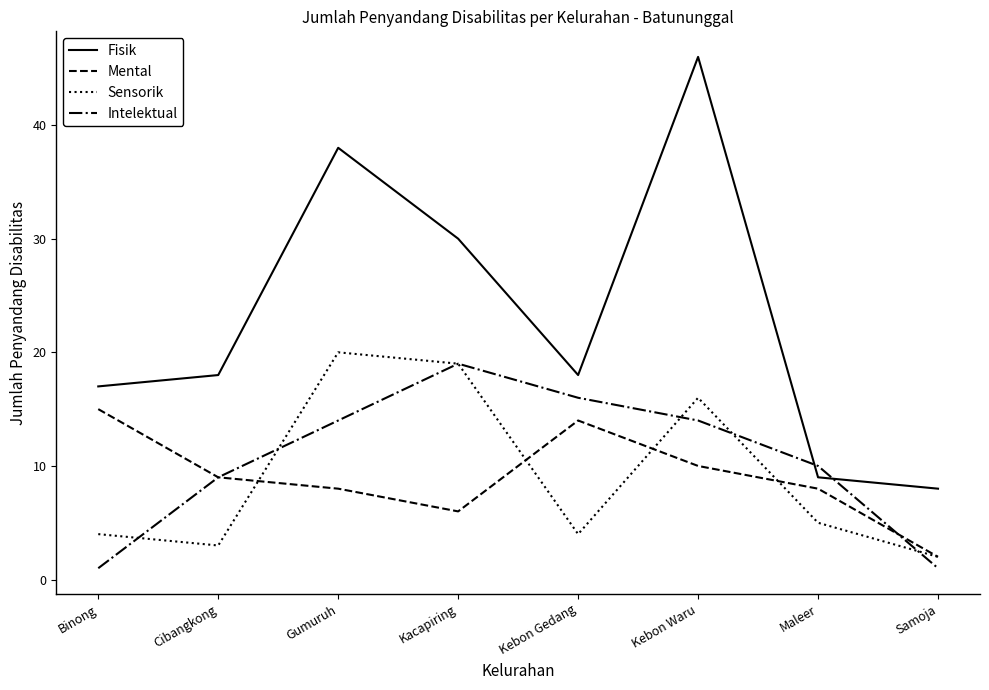

What is the difference between the maximum and minimum values in the Intelektual series?

18